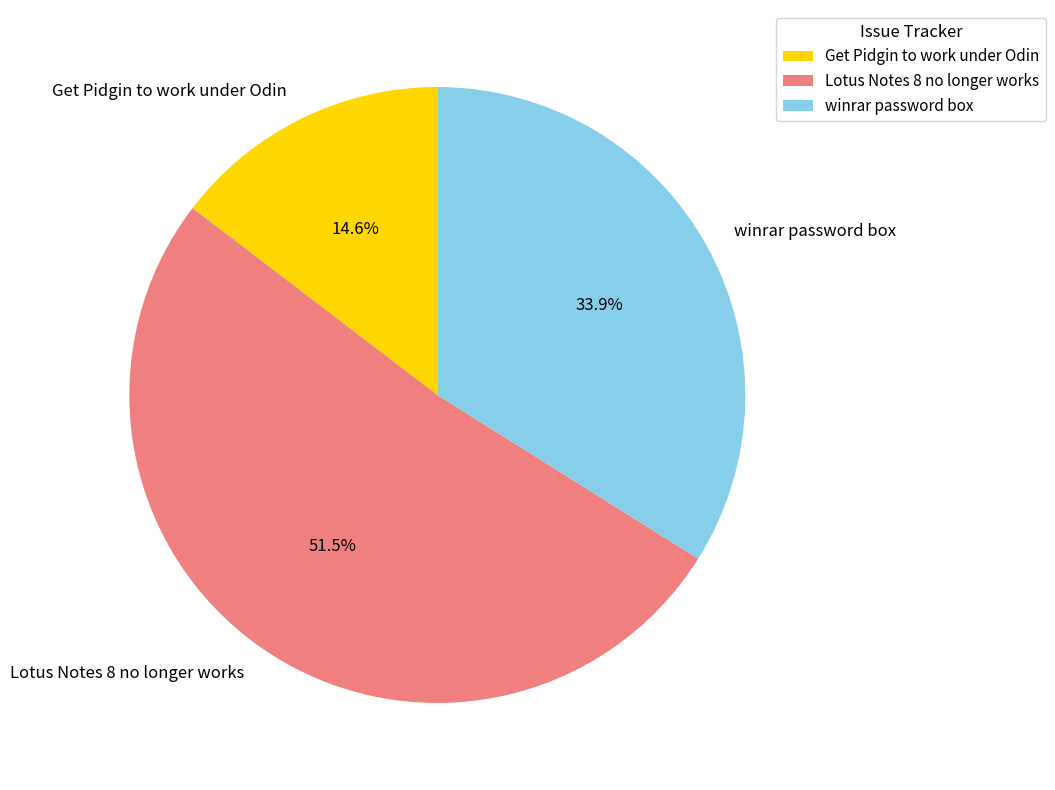

Rank the categories by value from highest to lowest.

Lotus Notes 8 no longer works, winrar password box, Get Pidgin to work under Odin